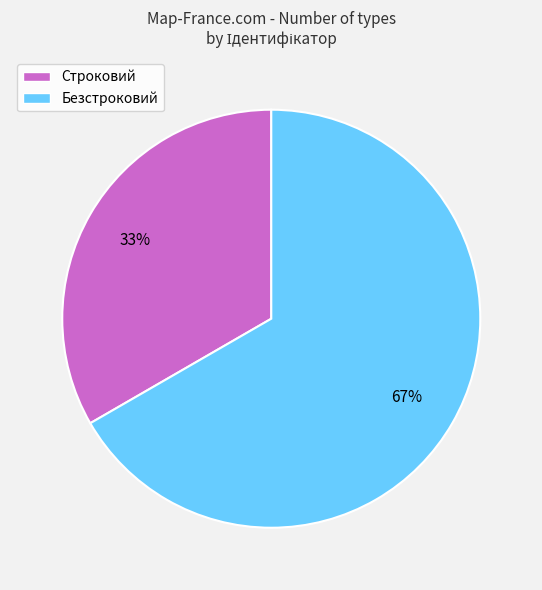

What is the majority slice?

Безстроковий